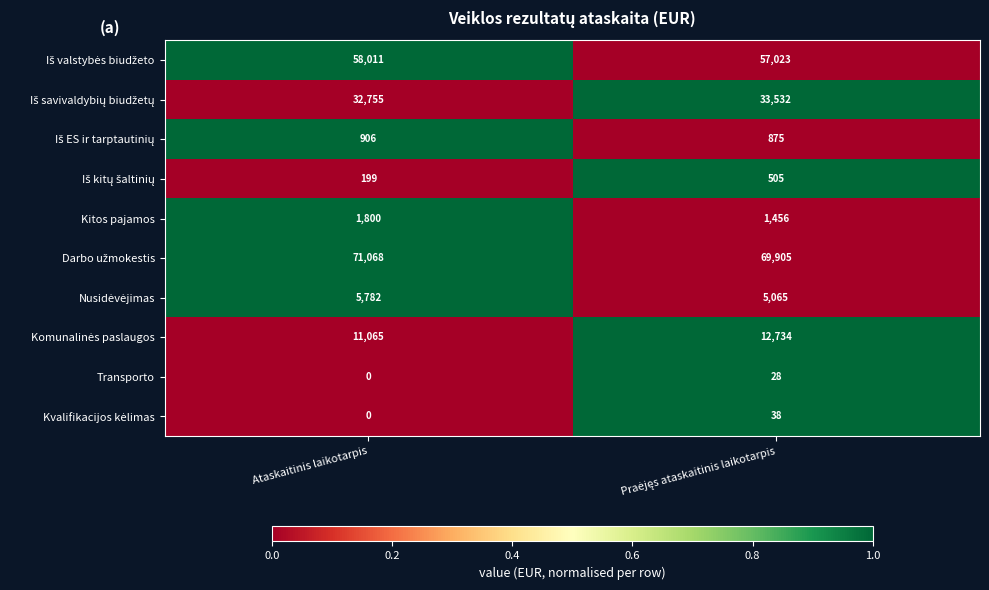

At which category is the sum across all series the highest?

Ataskaitinis laikotarpis